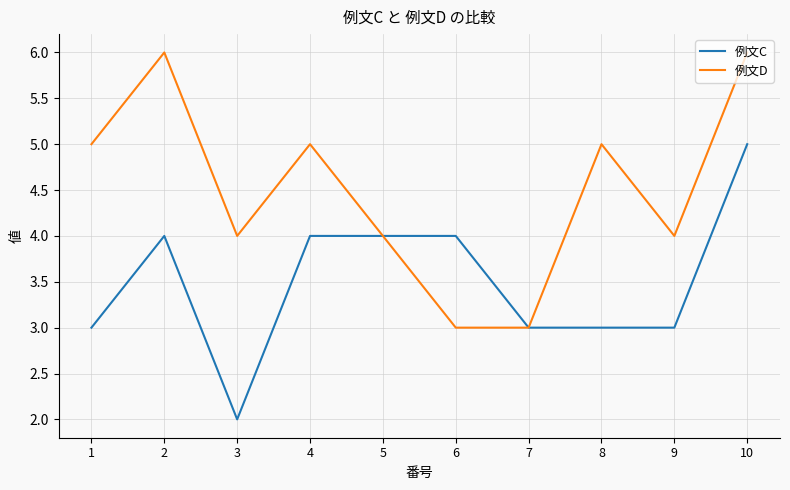

The 例文C series shows 3 at 3. True or false?

False